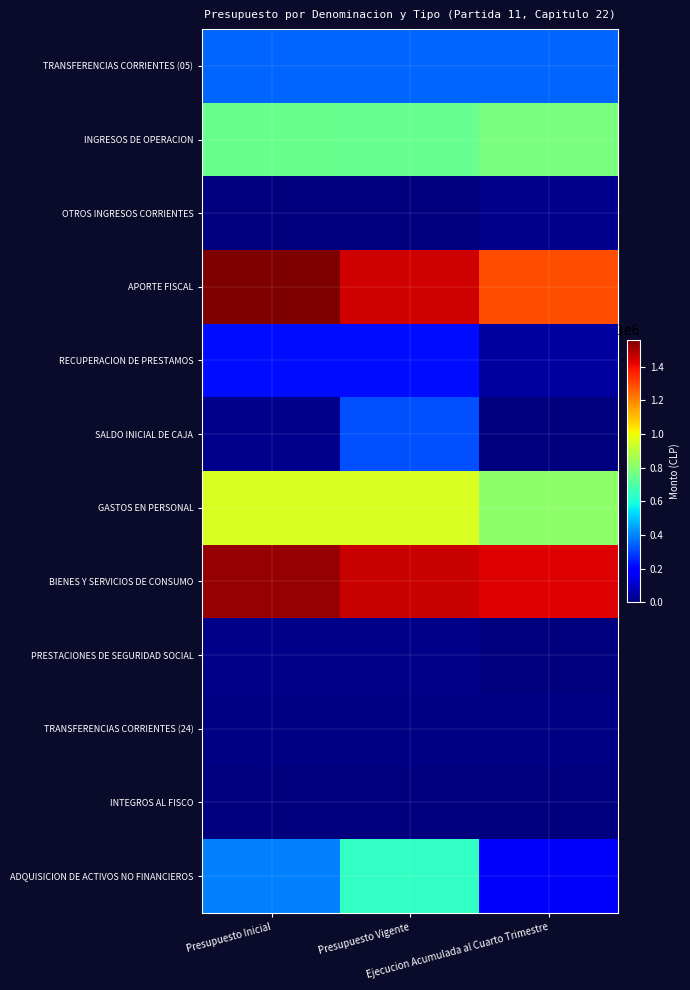

Reading left to right, transcribe all the data shown in this chart.

TRANSFERENCIAS CORRIENTES (05): Presupuesto Inicial=349122	Presupuesto Vigente=349122	Ejecucion Acumulada al Cuarto Trimestre=349122
INGRESOS DE OPERACION: Presupuesto Inicial=745698	Presupuesto Vigente=741960	Ejecucion Acumulada al Cuarto Trimestre=777878
OTROS INGRESOS CORRIENTES: Presupuesto Inicial=3729	Presupuesto Vigente=3729	Ejecucion Acumulada al Cuarto Trimestre=23464
APORTE FISCAL: Presupuesto Inicial=1559958	Presupuesto Vigente=1450028	Ejecucion Acumulada al Cuarto Trimestre=1291712
RECUPERACION DE PRESTAMOS: Presupuesto Inicial=216563	Presupuesto Vigente=216563	Ejecucion Acumulada al Cuarto Trimestre=46776
SALDO INICIAL DE CAJA: Presupuesto Inicial=21770	Presupuesto Vigente=318828	Ejecucion Acumulada al Cuarto Trimestre=0
GASTOS EN PERSONAL: Presupuesto Inicial=956129	Presupuesto Vigente=952653	Ejecucion Acumulada al Cuarto Trimestre=813873
BIENES Y SERVICIOS DE CONSUMO: Presupuesto Inicial=1523481	Presupuesto Vigente=1461679	Ejecucion Acumulada al Cuarto Trimestre=1427703
PRESTACIONES DE SEGURIDAD SOCIAL: Presupuesto Inicial=13980	Presupuesto Vigente=13980	Ejecucion Acumulada al Cuarto Trimestre=0
TRANSFERENCIAS CORRIENTES (24): Presupuesto Inicial=8874	Presupuesto Vigente=8874	Ejecucion Acumulada al Cuarto Trimestre=6966
INTEGROS AL FISCO: Presupuesto Inicial=1097	Presupuesto Vigente=1095	Ejecucion Acumulada al Cuarto Trimestre=0
ADQUISICION DE ACTIVOS NO FINANCIEROS: Presupuesto Inicial=393279	Presupuesto Vigente=641949	Ejecucion Acumulada al Cuarto Trimestre=166548